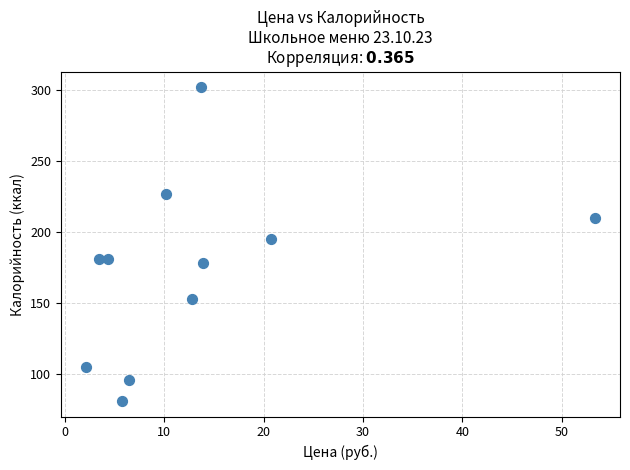

What is the average Y value?

174